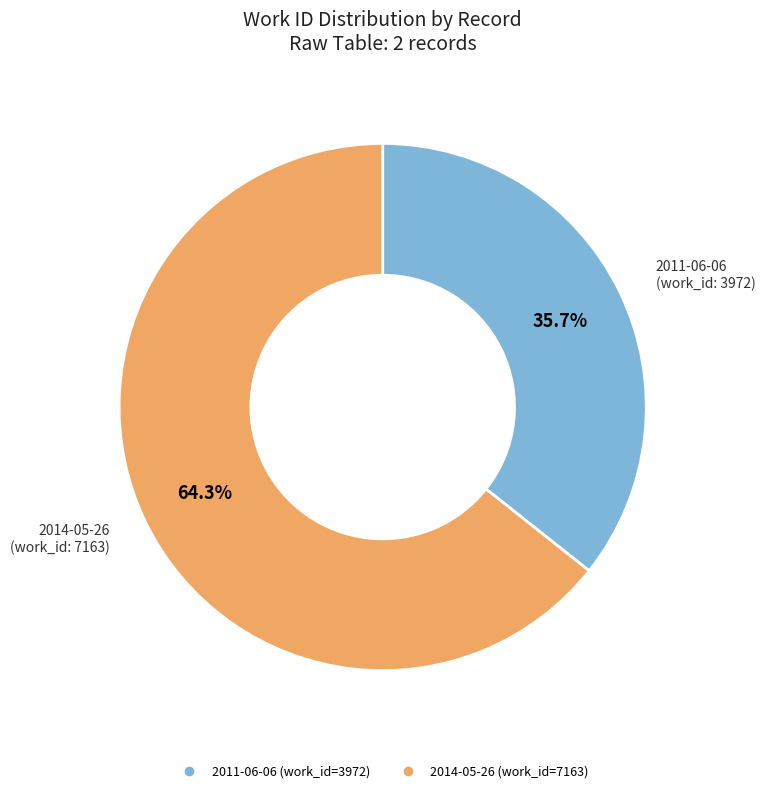

Is there a majority slice in this chart?

Yes